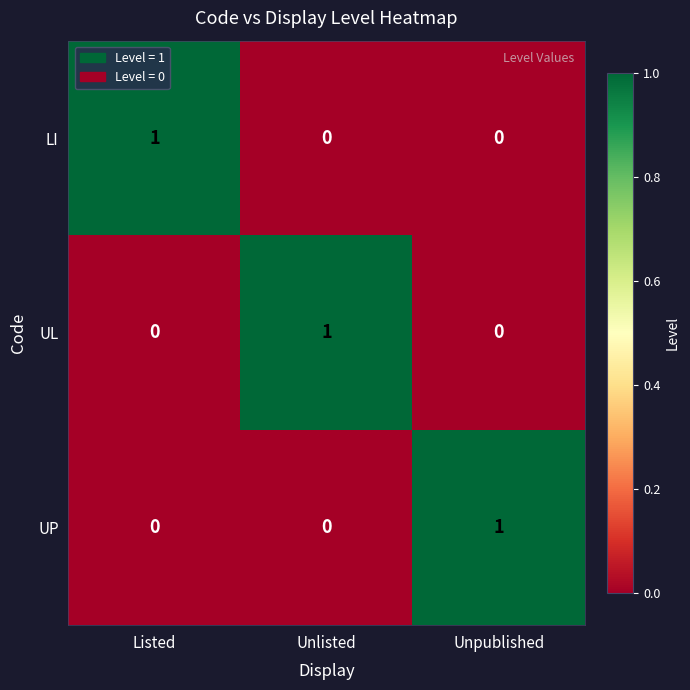

At how many categories does at least one series exceed 0?

3